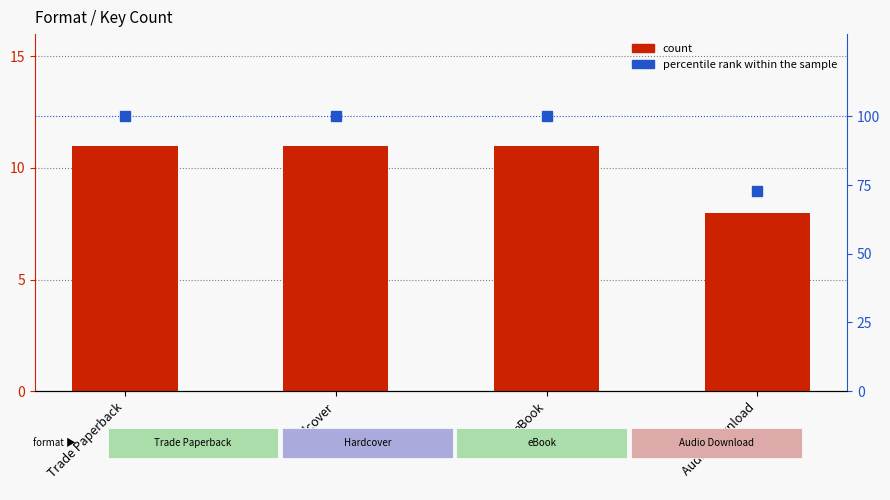

List the series in order of their overall mean, highest first.

percentile rank within the sample, count